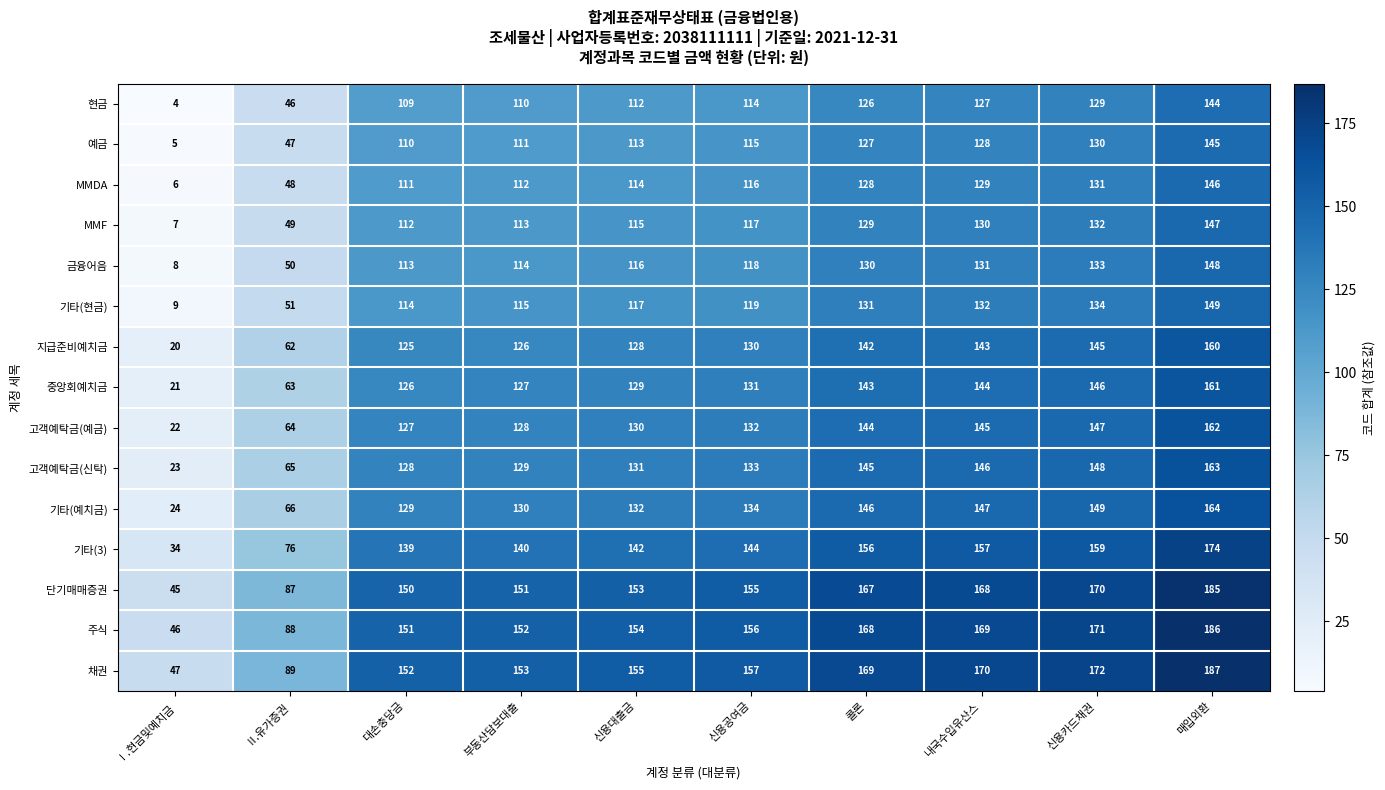

Rank the series by their maximum value, from lowest to highest.

현금, 예금, MMDA, MMF, 금융어음, 기타(현금), 지급준비예치금, 중앙회예치금, 고객예탁금(예금), 고객예탁금(신탁), 기타(예치금), 기타(3), 단기매매증권, 주식, 채권